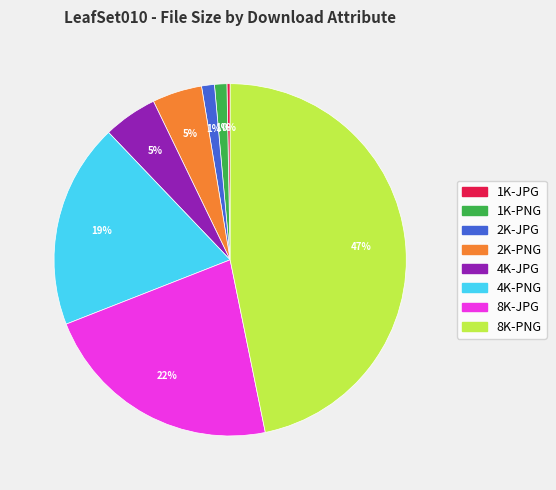

What is the smallest slice in the pie chart?

1K-JPG